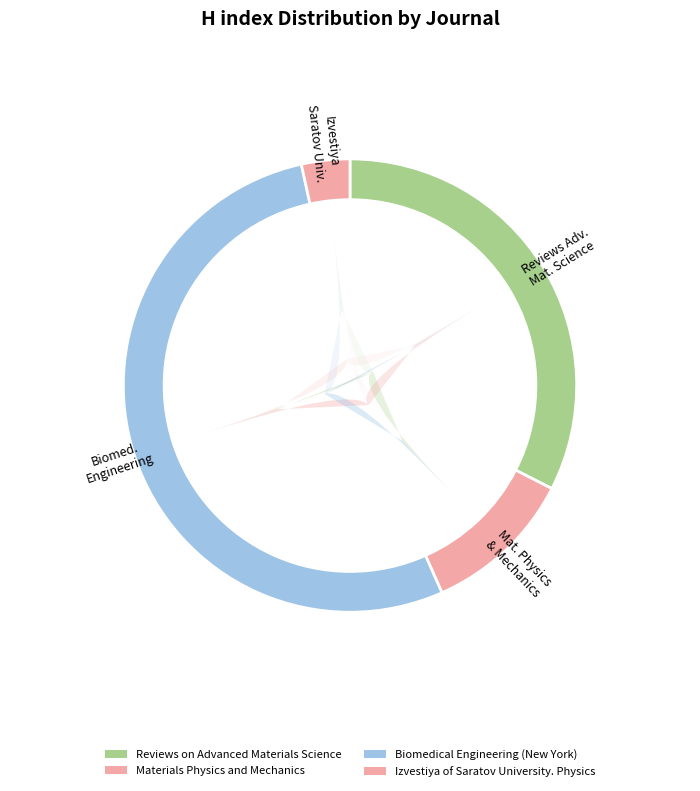

To the nearest percent, what portion does Izvestiya of Saratov University. Physics represent?

3%